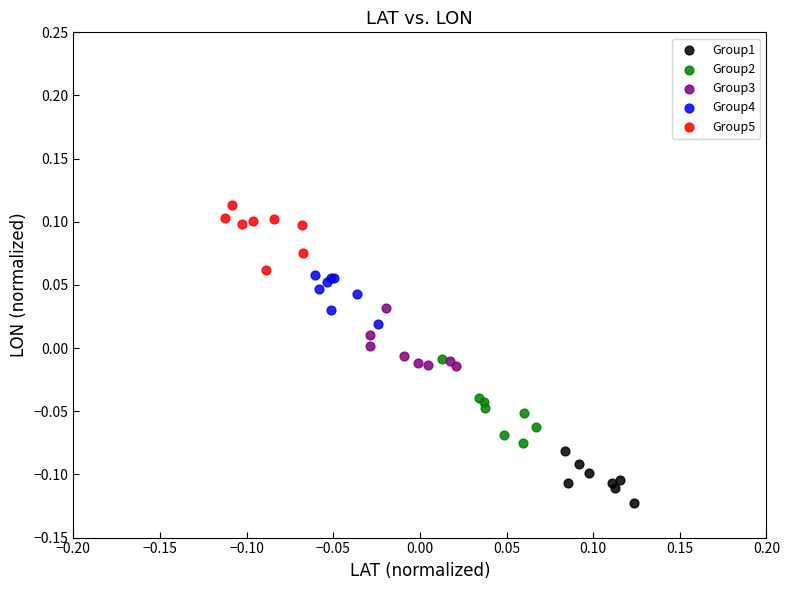

Which series has the largest Y range (max minus min)?

Group2